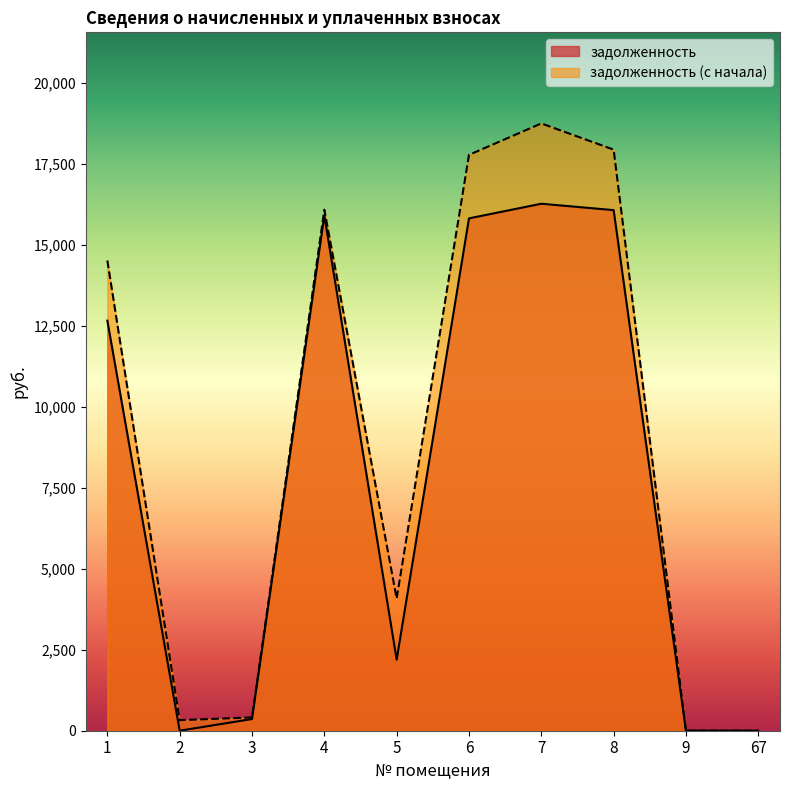

The задолженность (с начала) series shows 14522.5 at 1. True or false?

True